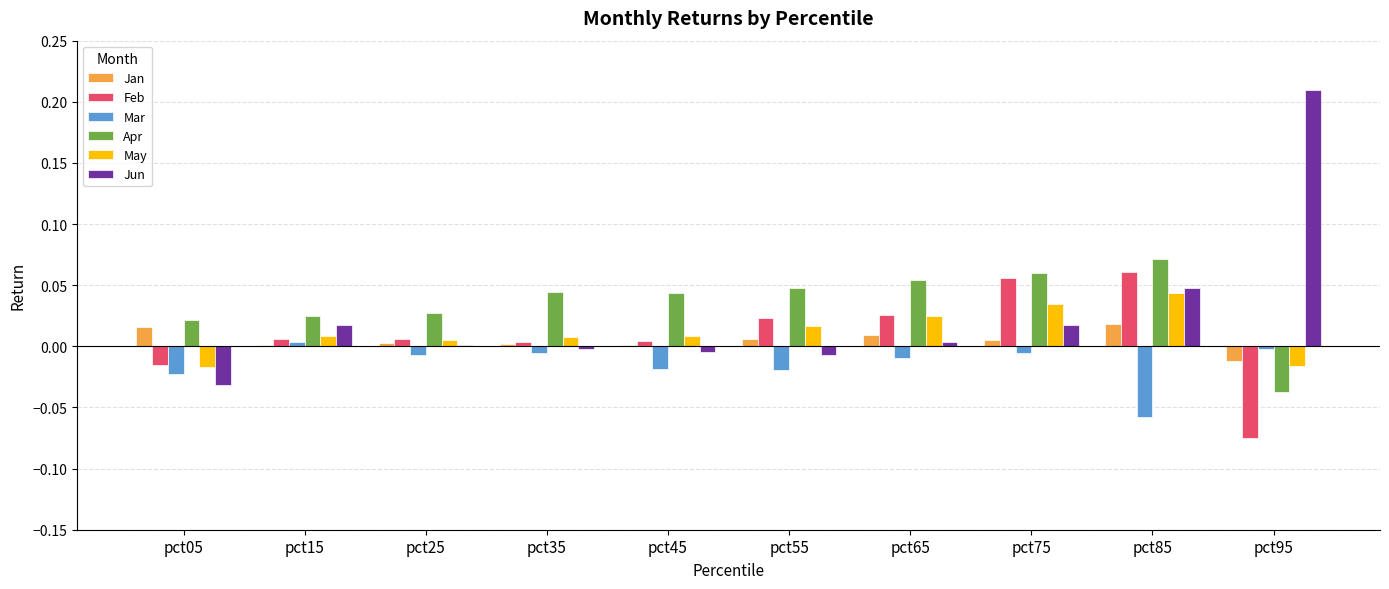

True or false: Mar has a value of -0.0 at pct95.

True